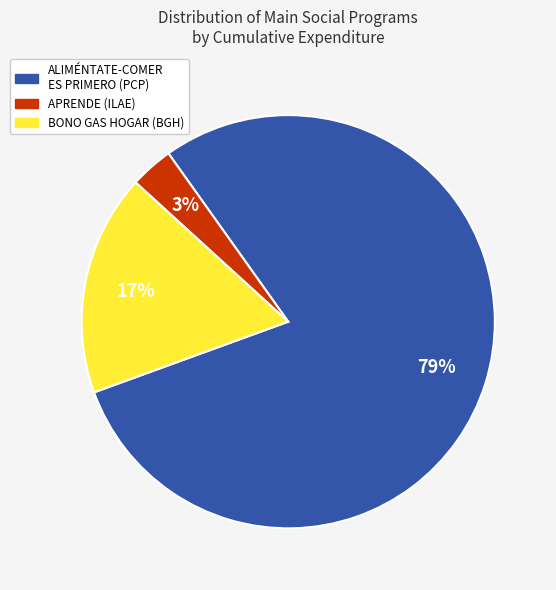

To the nearest percent, what is the average slice percentage?

33%